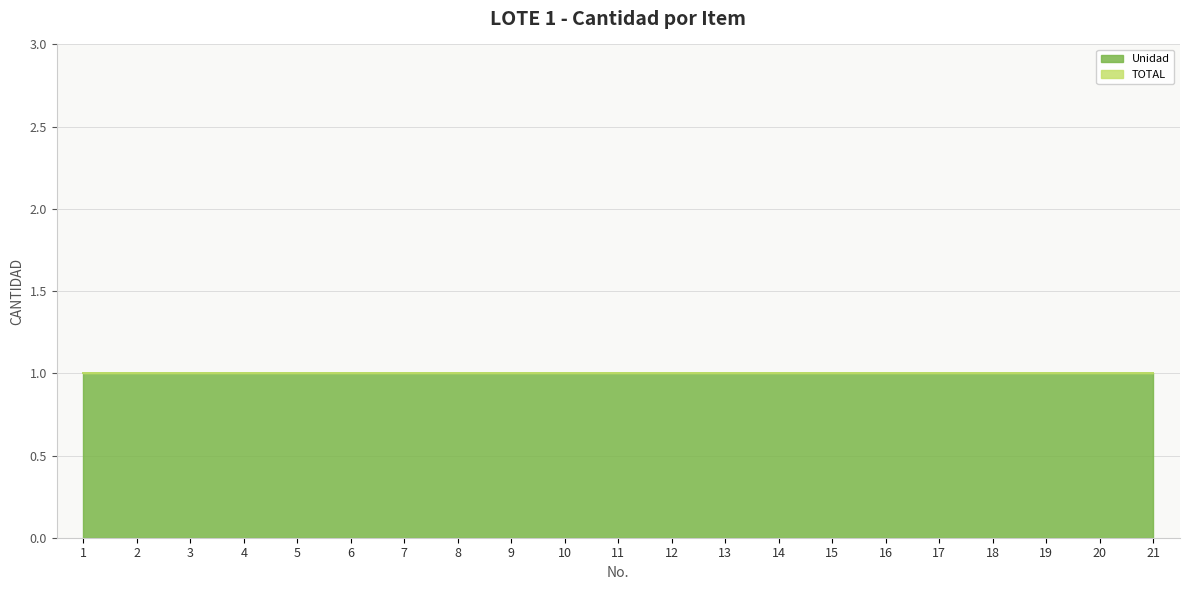

Which has a higher value, 9 or 10?

9